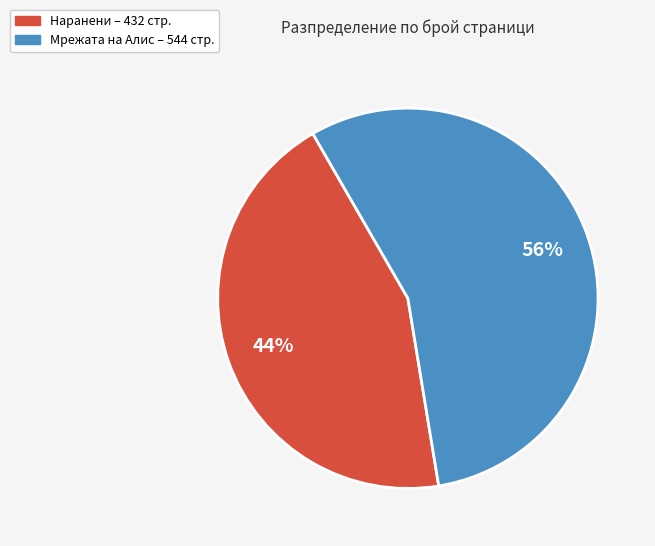

To the nearest percent, what is the average slice percentage?

50%